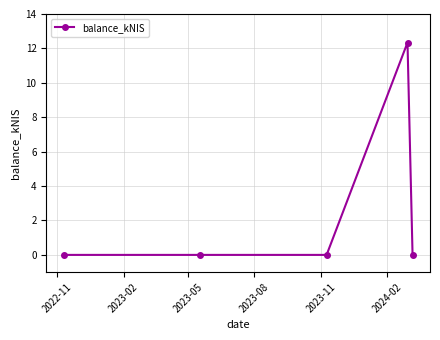

What is the sum of all values?

12.3